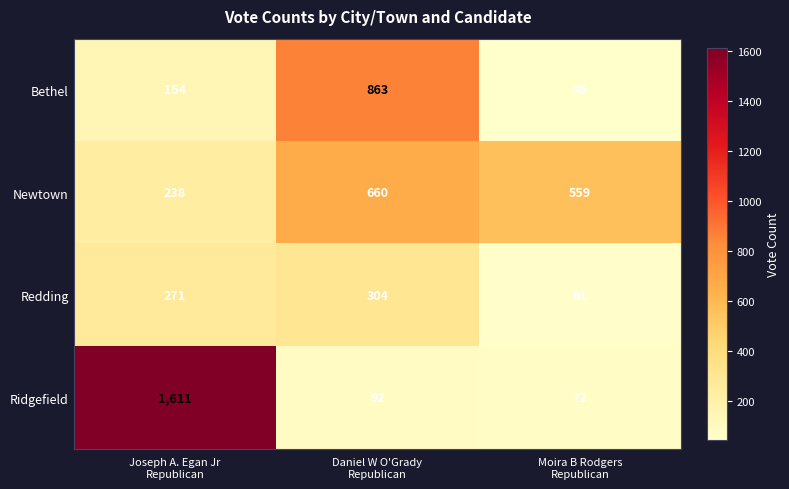

Which series has the largest total across all categories?

Ridgefield